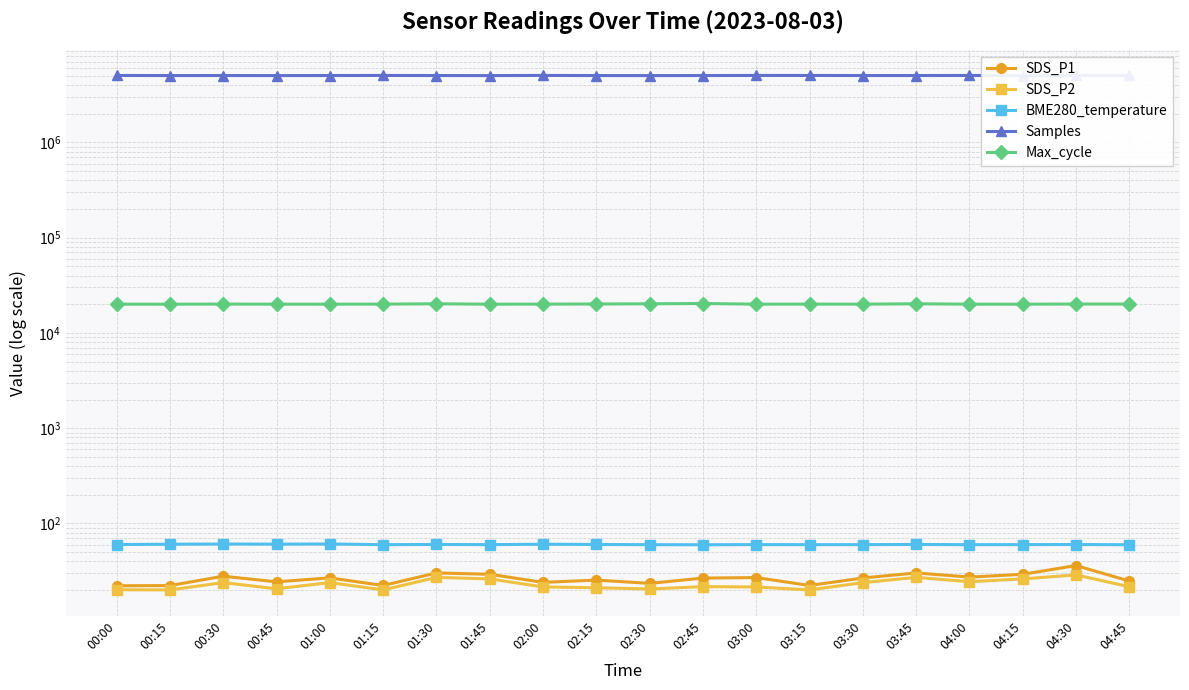

What are all the series names shown in the legend?

SDS_P1, SDS_P2, BME280_temperature, Samples, Max_cycle